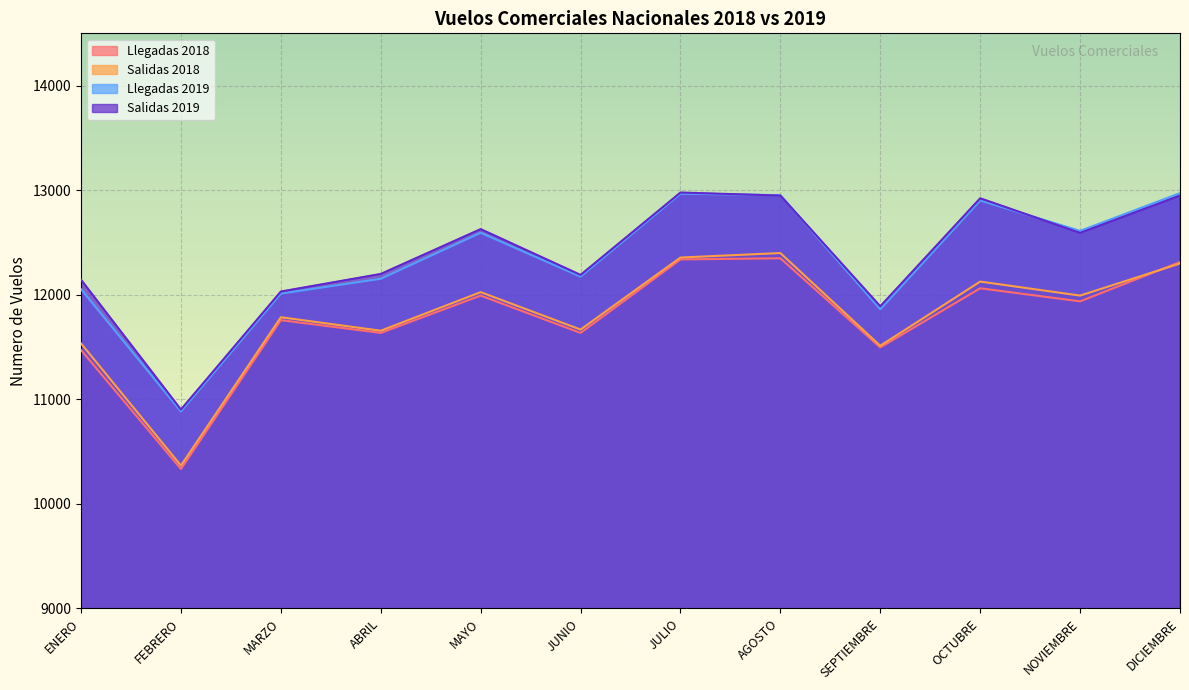

What is the sum of the Llegadas 2019 values at FEBRERO and ENERO?

22935